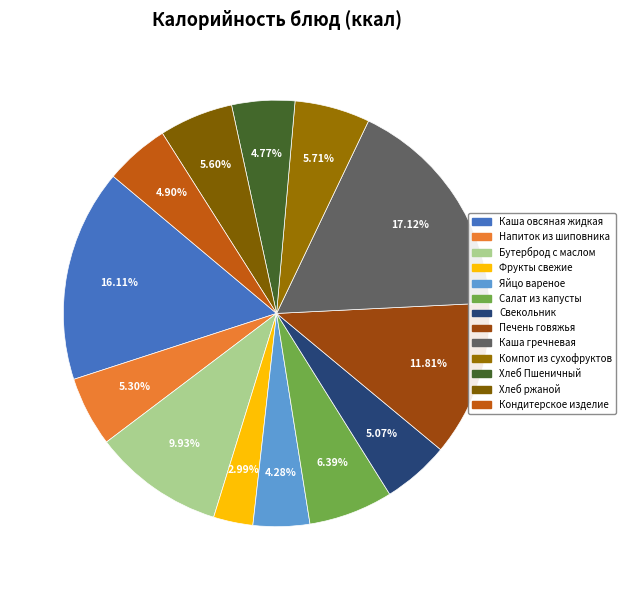

Rank the categories by value from highest to lowest.

Каша гречневая, Каша овсяная жидкая, Печень говяжья, Бутерброд с маслом, Салат из капусты, Компот из сухофруктов, Хлеб ржаной, Напиток из шиповника, Свекольник, Кондитерское изделие, Хлеб Пшеничный, Яйцо вареное, Фрукты свежие